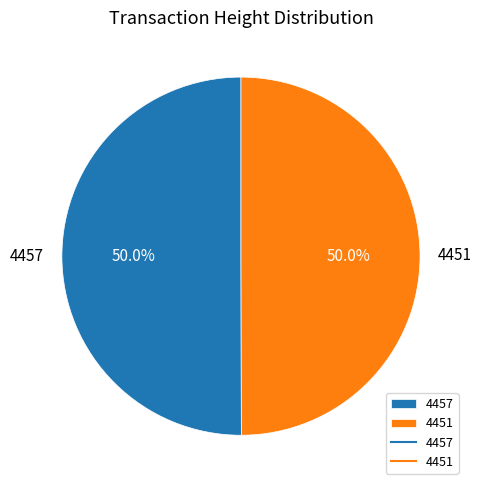

True or false: 4451 accounts for 50% of the total.

True